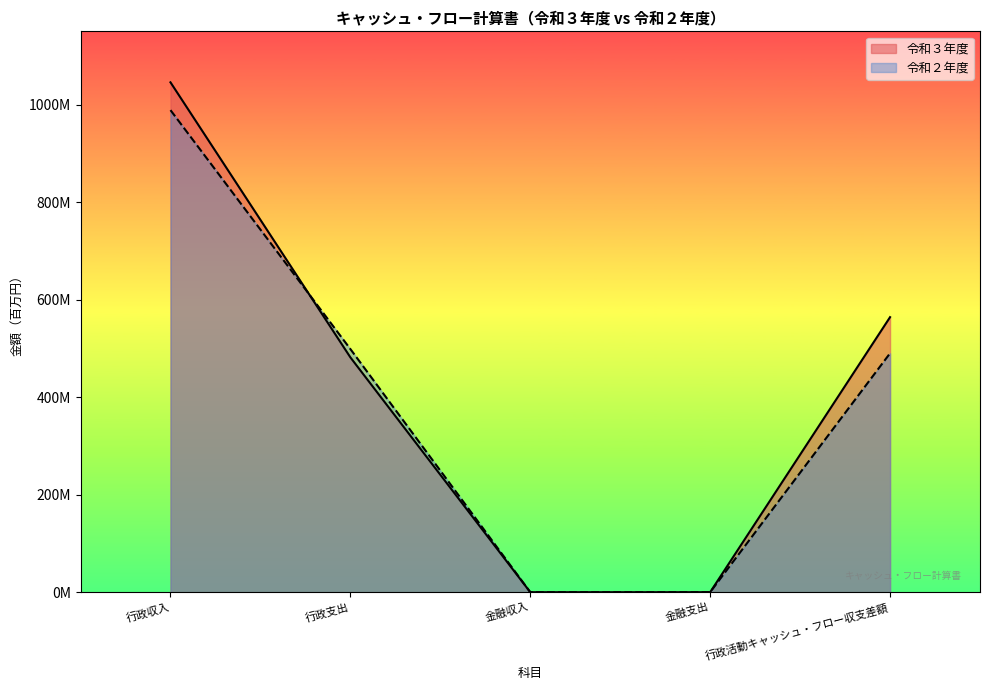

What are all the series names shown in the legend?

令和３年度, 令和２年度